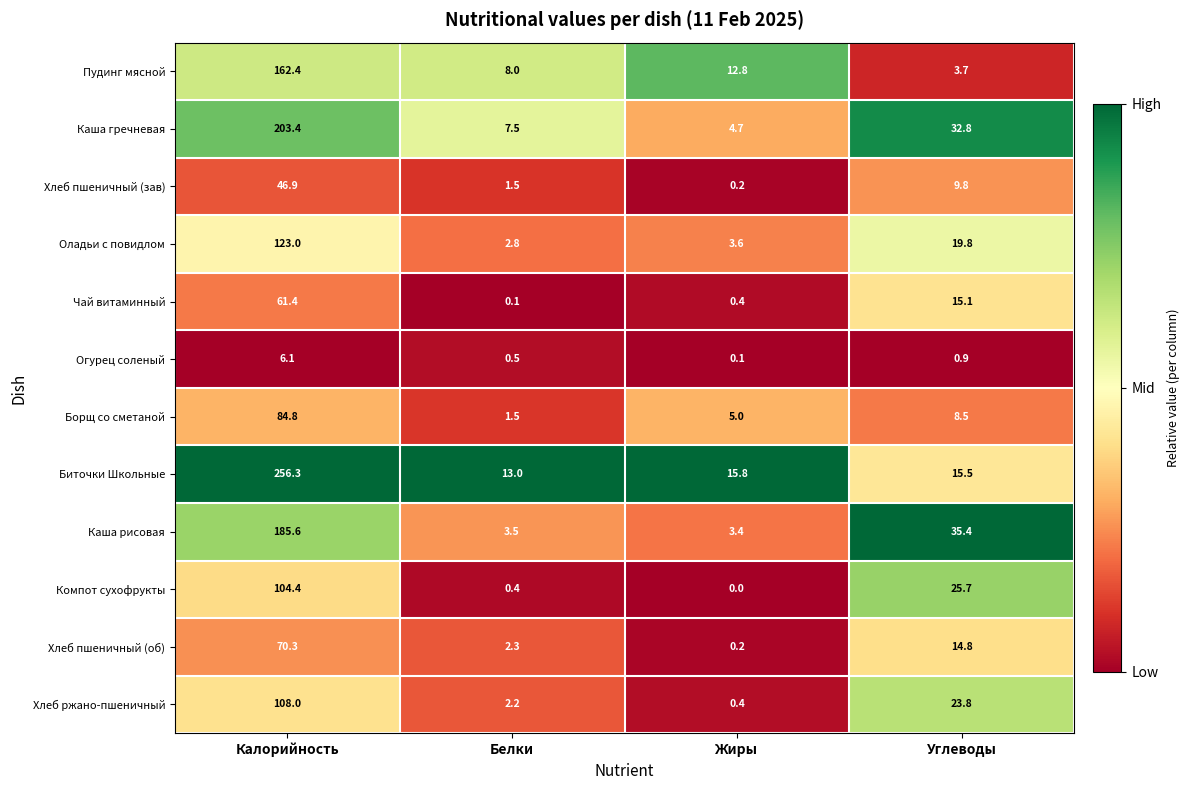

True or false: Хлеб пшеничный (зав) has a value of 0.5 at Белки.

False